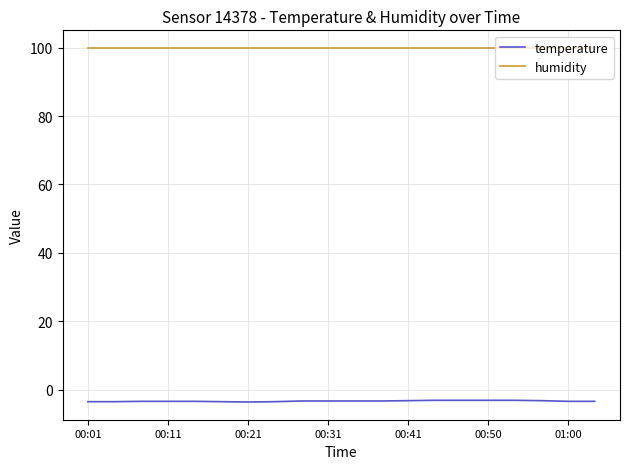

Which series has the widest spread of values?

temperature